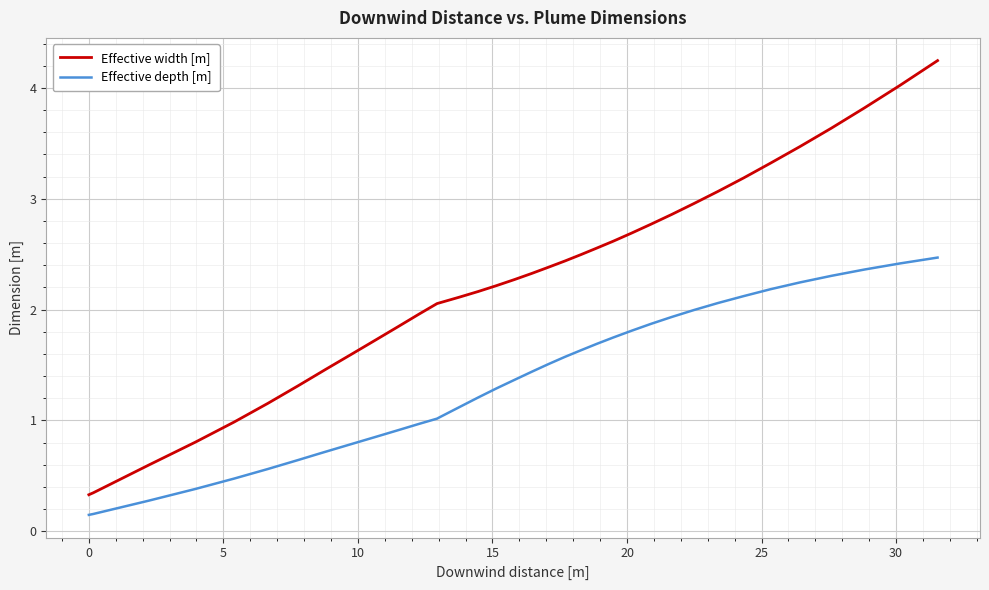

True or false: Effective depth [m] and Effective width [m] intersect in this chart.

False